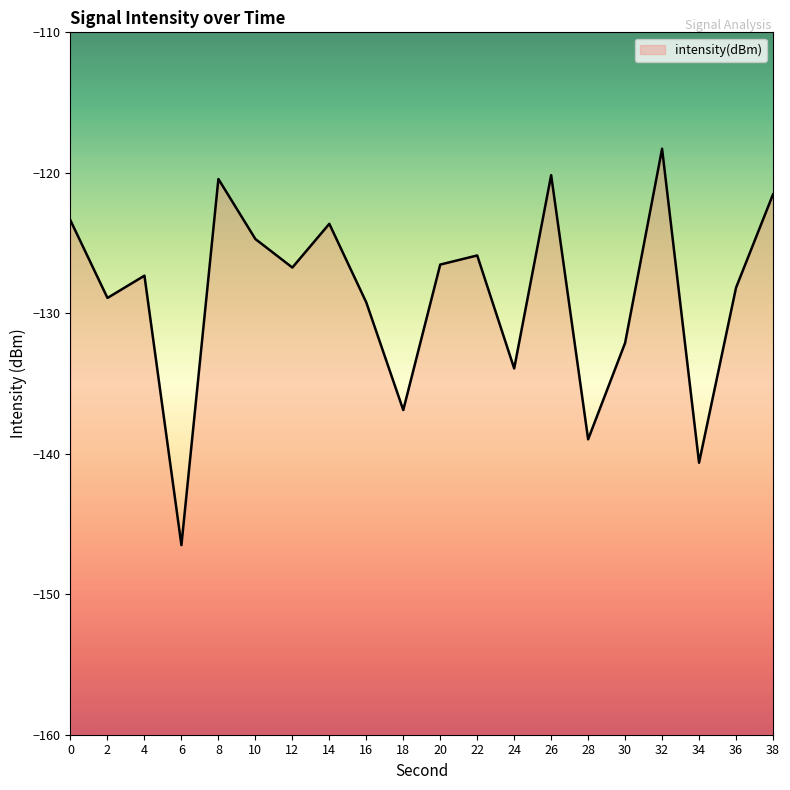

Rank the categories by value from lowest to highest.

6, 34, 28, 18, 24, 30, 16, 2, 36, 4, 12, 20, 22, 10, 14, 0, 38, 8, 26, 32